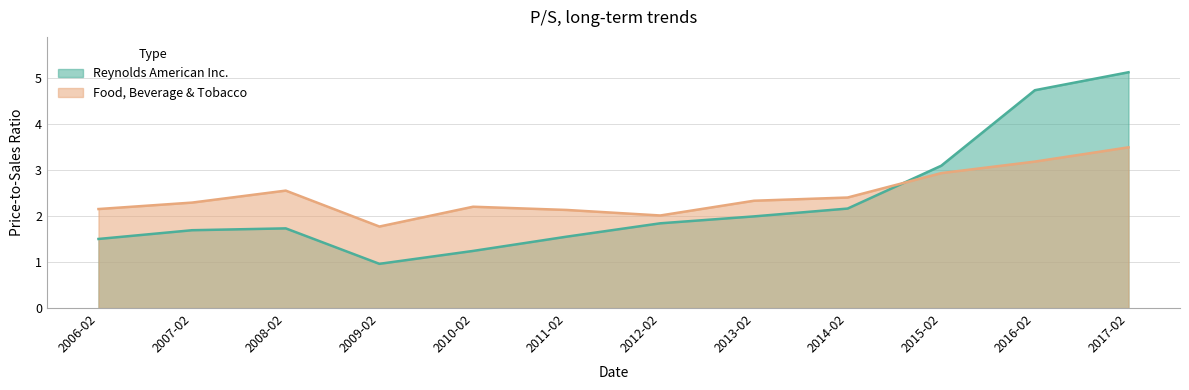

What is the average value of the Food, Beverage & Tobacco series?

2.5